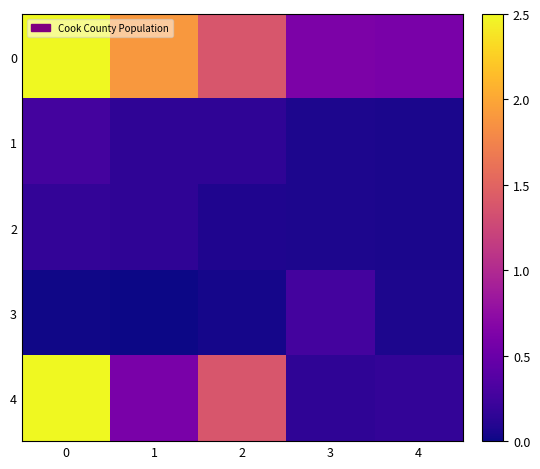

Reading right to left, what are all the values shown in this chart?

0: 4=0.6	3=0.6	2=1.4	1=1.9	0=2.5
1: 4=0.1	3=0.1	2=0.2	1=0.2	0=0.3
2: 4=0.1	3=0.1	2=0.1	1=0.2	0=0.2
3: 4=0.1	3=0.3	2=0.0	1=0.0	0=0.0
4: 4=0.2	3=0.2	2=1.4	1=0.6	0=2.5